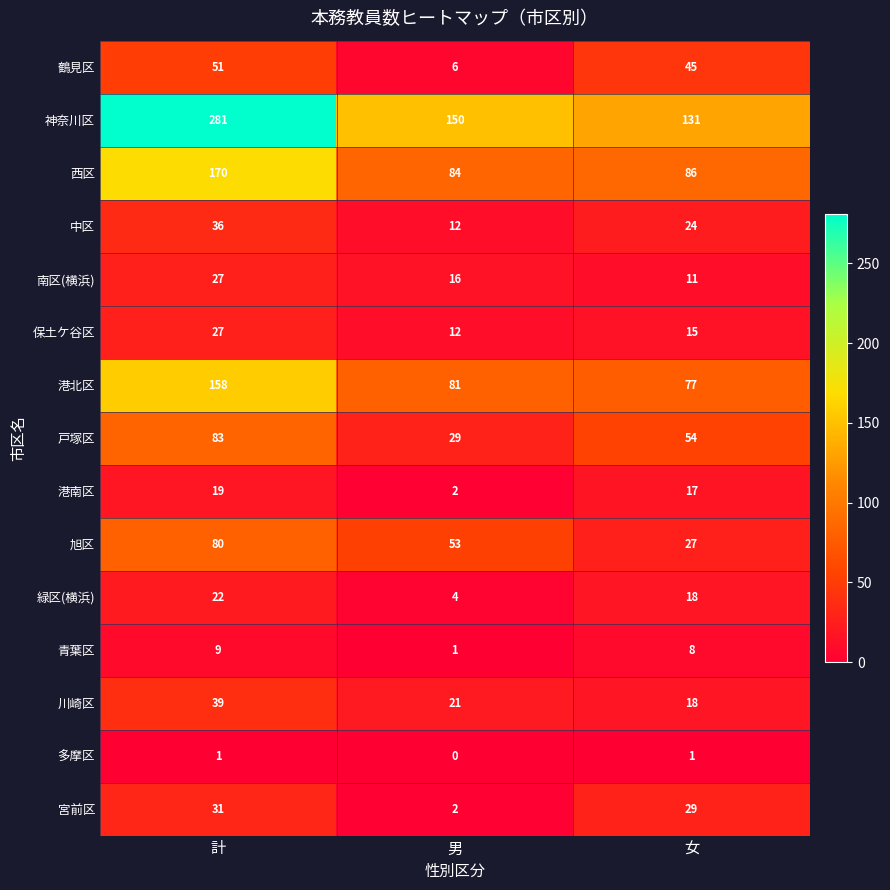

Where is 港南区 nearest to the value 10?

女